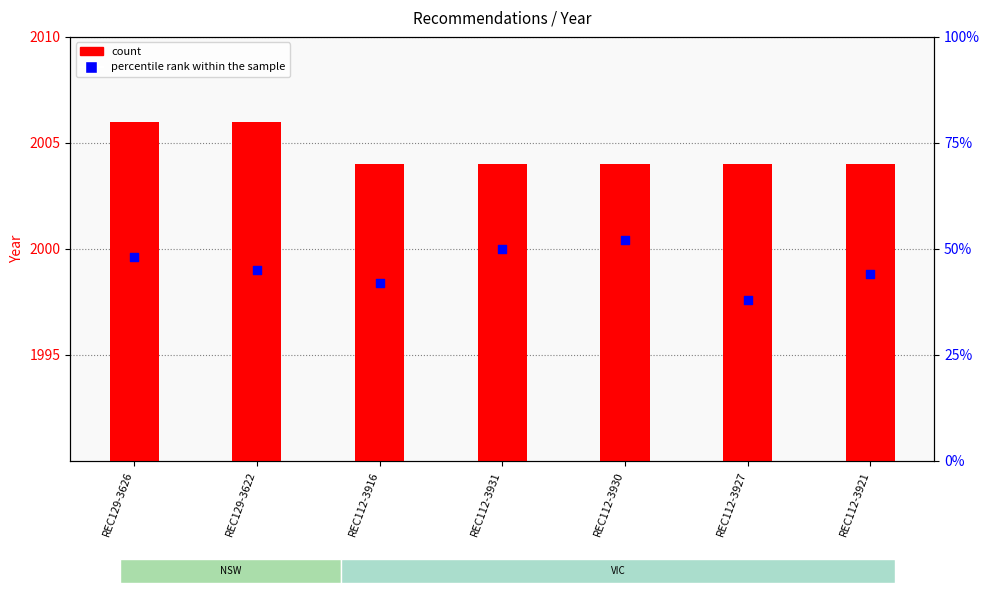

Is the value of percentile rank within the sample at REC112-3921 greater than the value of count at REC129-3622?

No